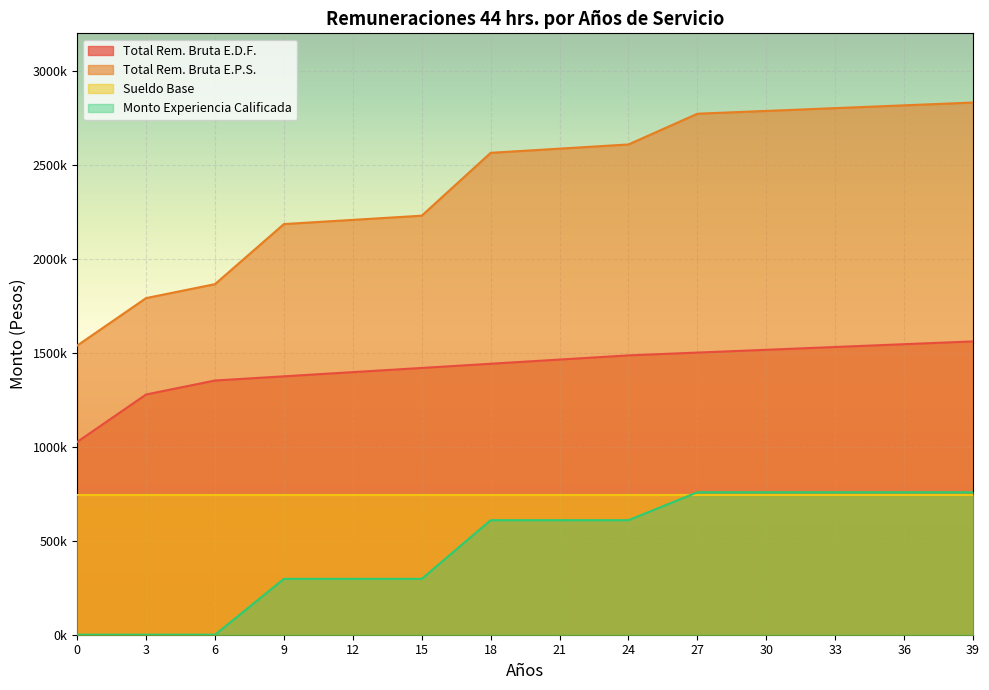

What is the minimum value for Total Rem. Bruta E.P.S.?

1538455